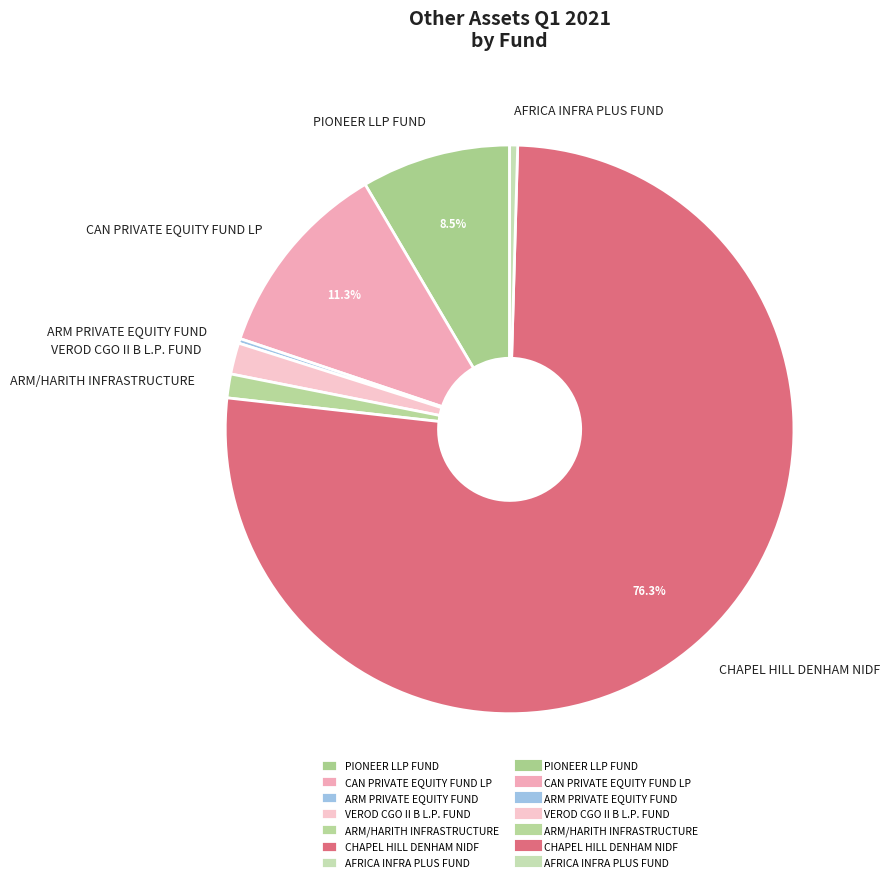

Which slice is the largest?

CHAPEL HILL DENHAM NIDF